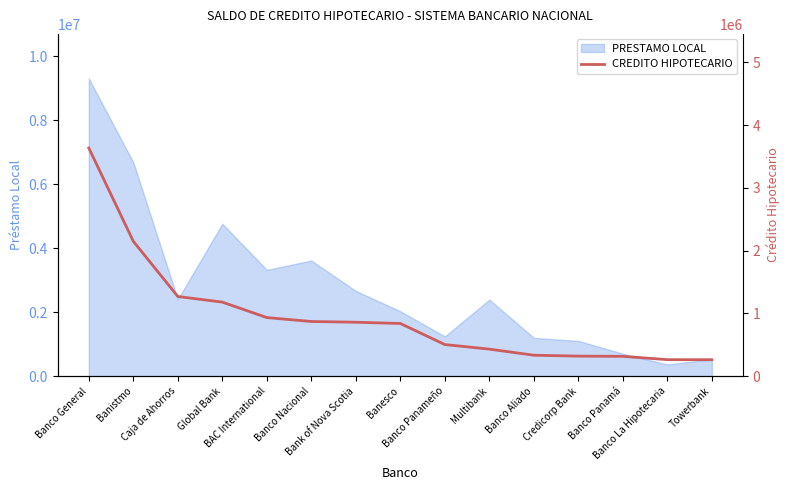

Reading left to right, what are all the values shown in this chart?

Banco General=3636417.8	Banistmo=2148987.0	Caja de Ahorros=1269595.8	Global Bank=1179674.1	BAC International=933477.2	Banco Nacional=870943.9	Bank of Nova Scotia=859264.0	Banesco=839314.9	Banco Panameño=503372.4	Multibank=430371.0	Banco Aliado=333648.0	Credicorp Bank=319195.0	Banco Panamá=315540.2	Banco La Hipotecaria=262978.1	Towerbank=262007.1